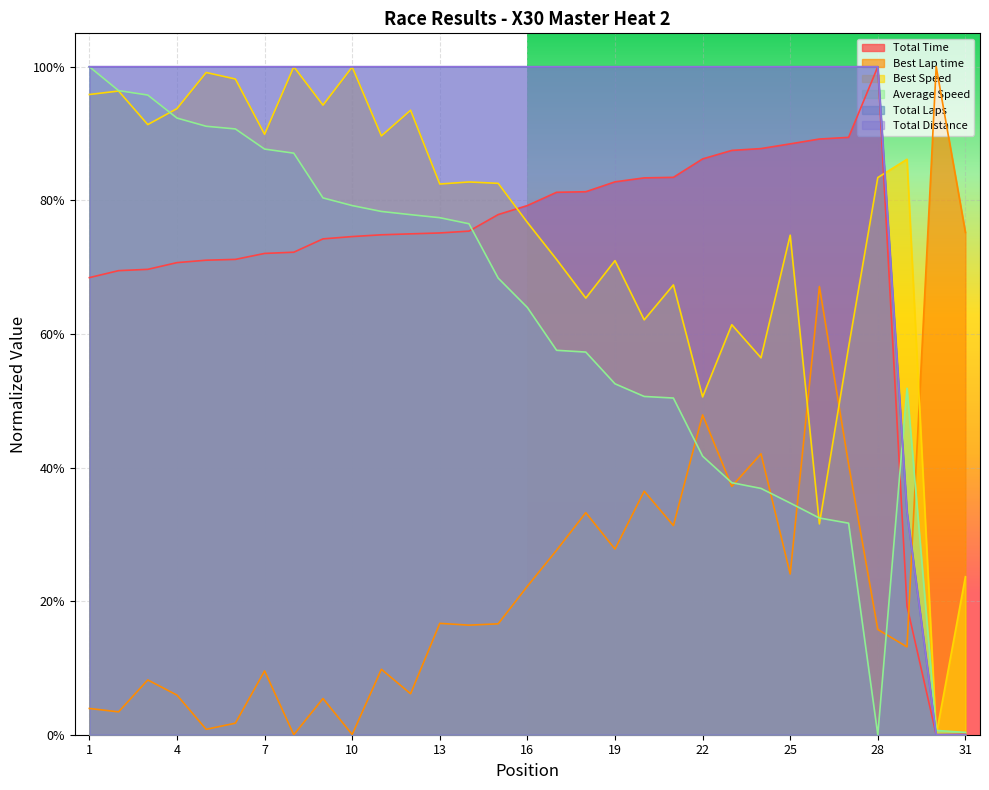

What is the difference between the maximum and minimum values in the Total Distance series?

1.0